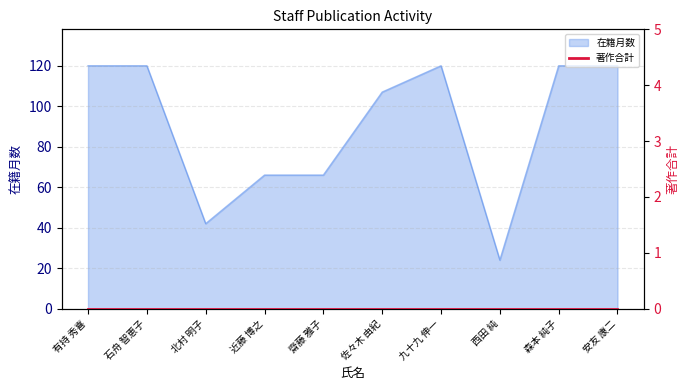

What is the change in value from 佐々木 由紀 to 西田 純?

-83